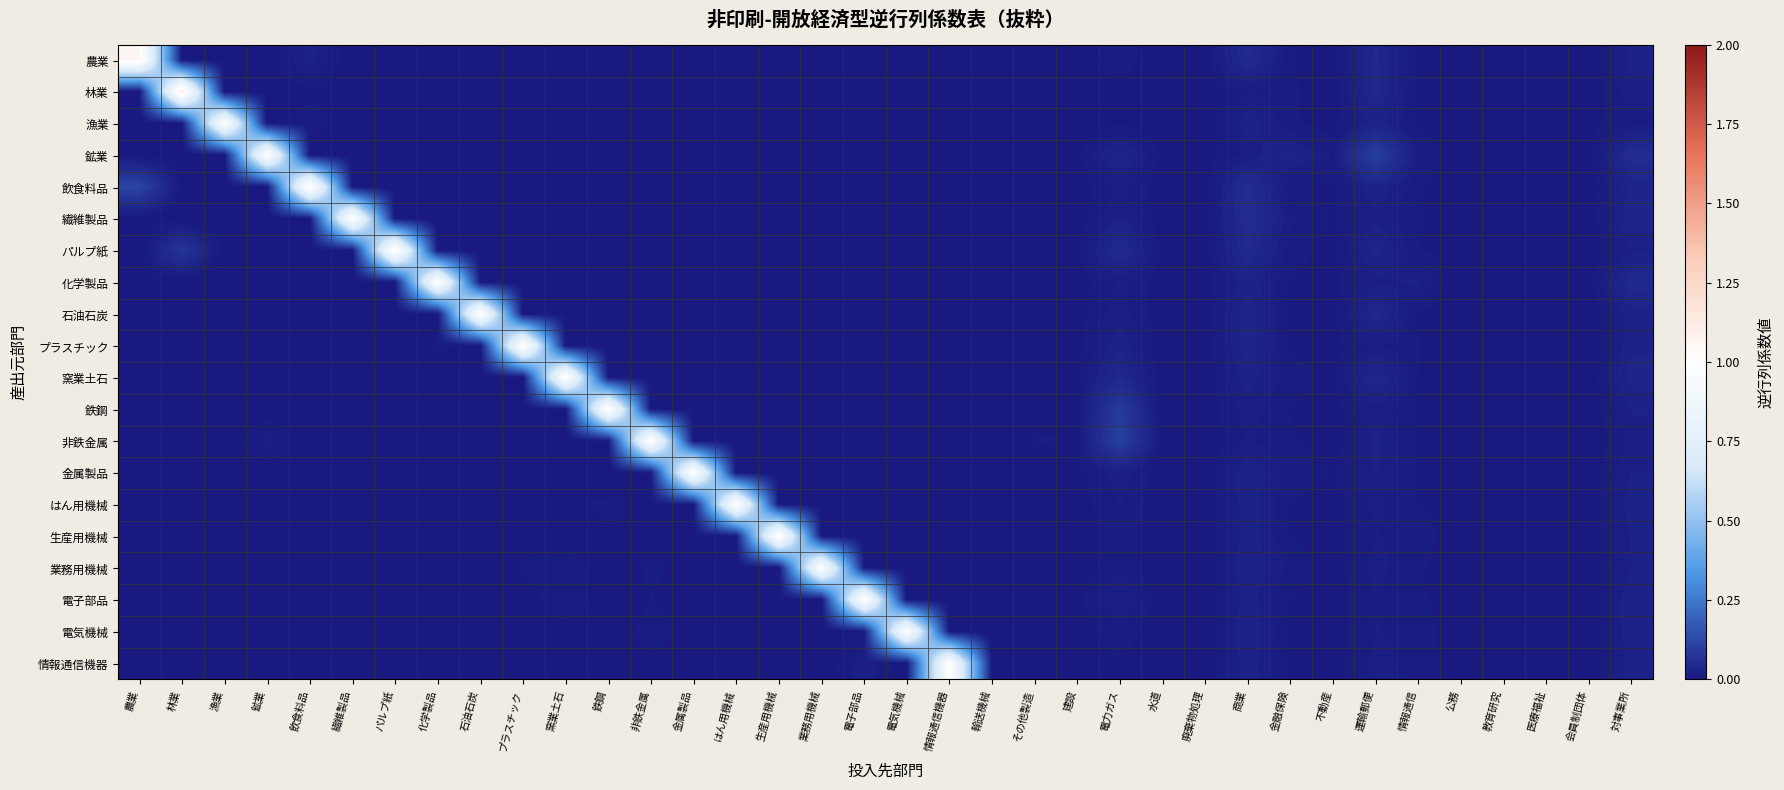

Between 会員制団体 and 情報通信, which is larger?

情報通信